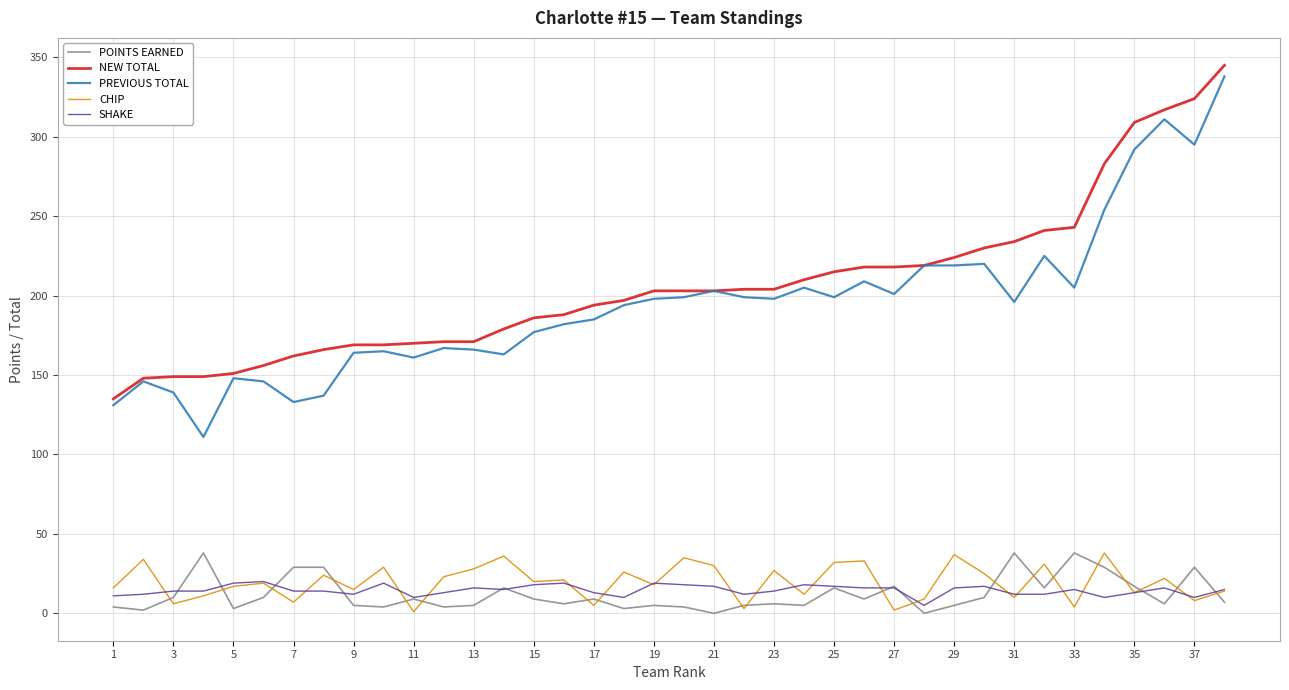

Which series has the largest range (max minus min)?

PREVIOUS TOTAL